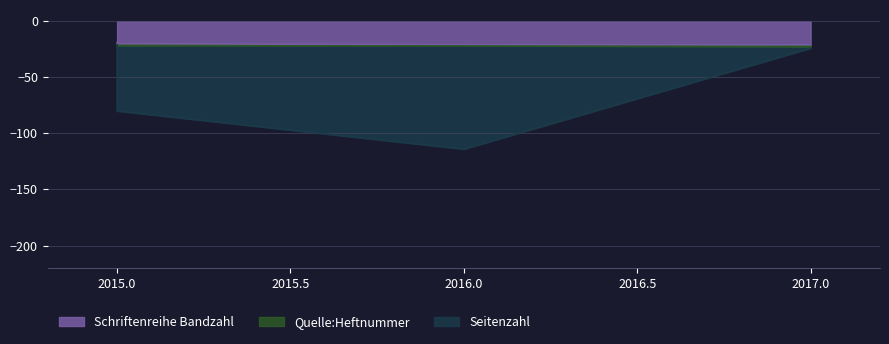

Does the chart display data point markers on the line(s)?

No